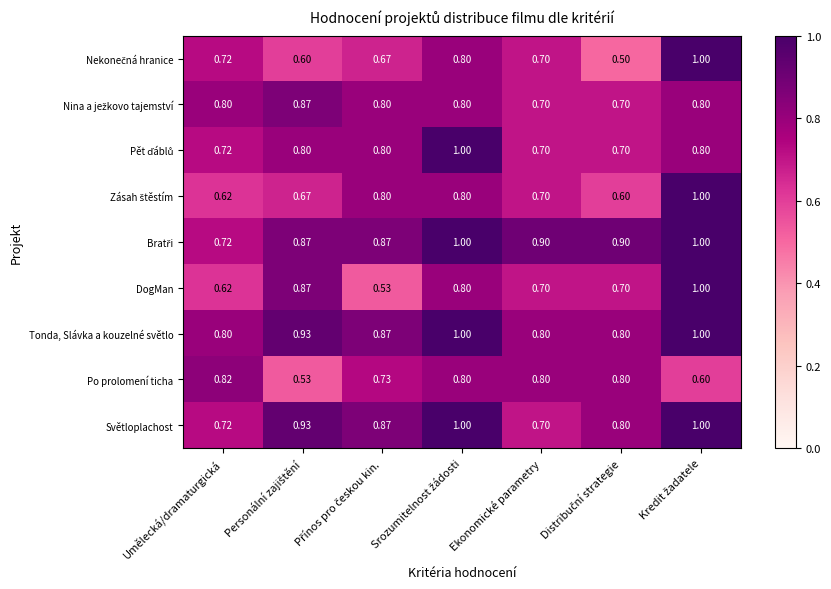

Count the number of categories in the chart.

7